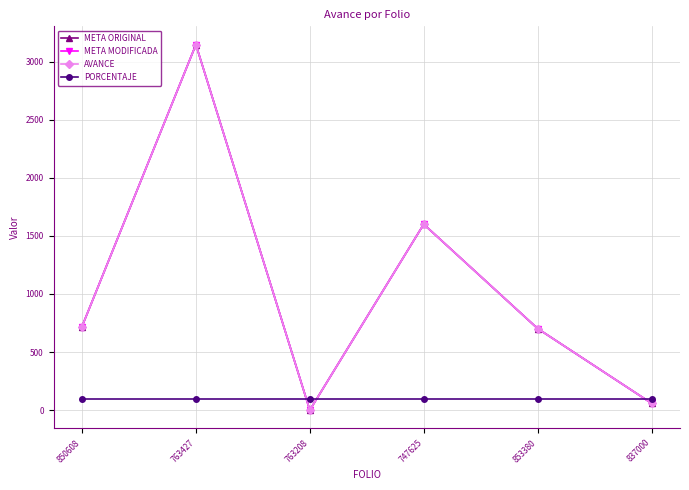

How many lines are shown in the chart?

4